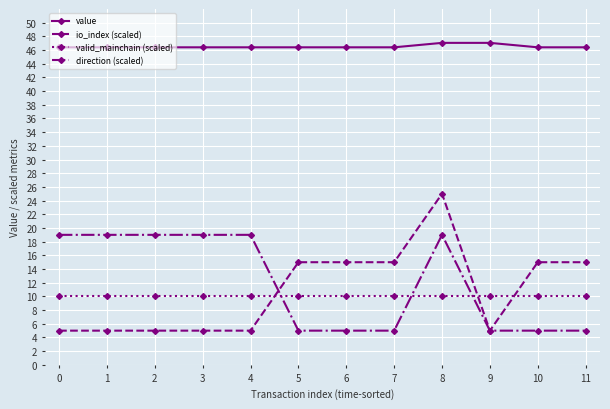

Is it true that value equals 71.7 at 6?

False